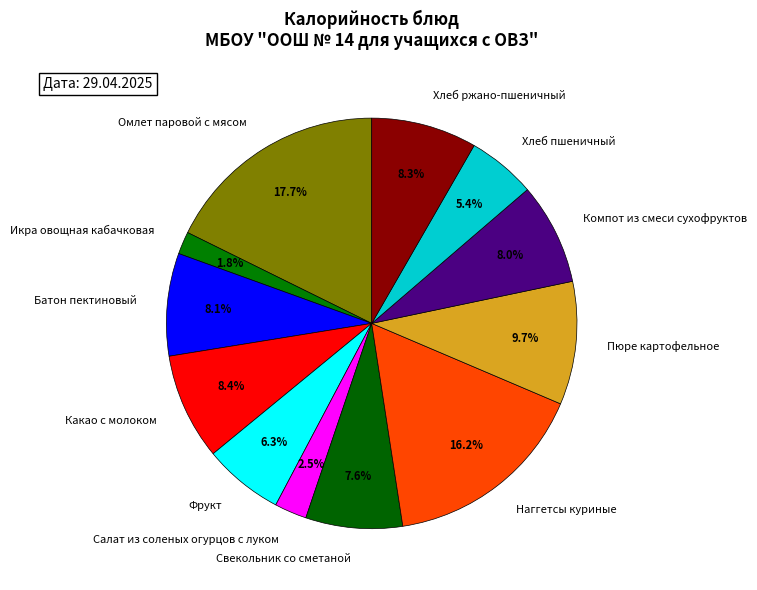

How many segments does this pie chart have?

12